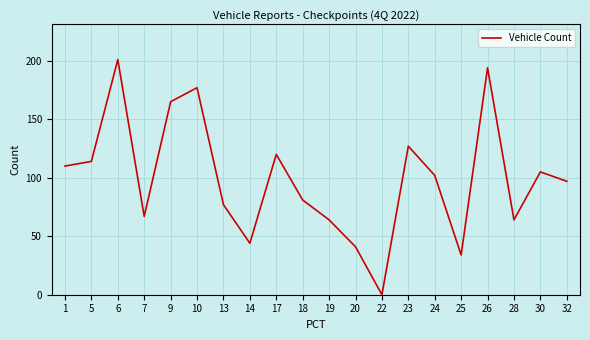

Between 5 and 24, which is larger?

5